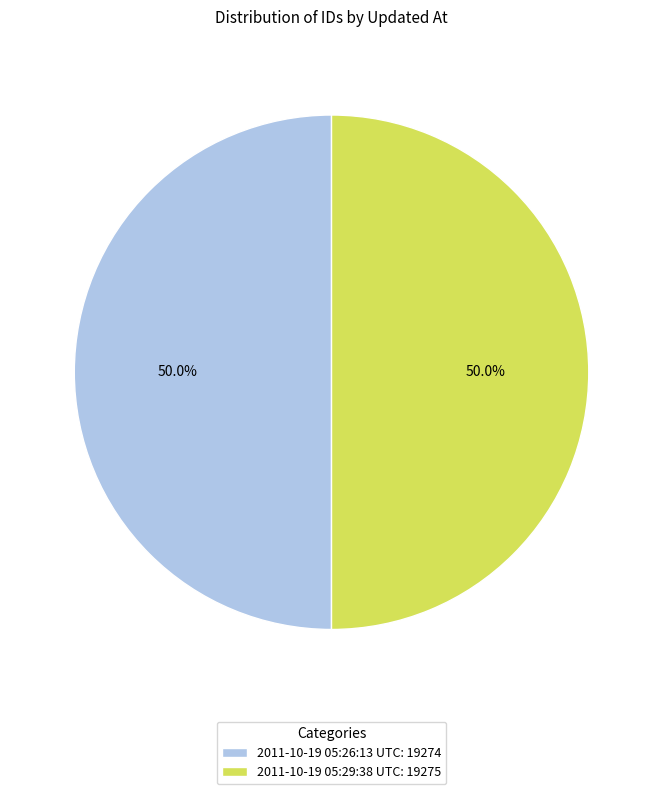

To the nearest percent, what portion does 2011-10-19 05:29:38 UTC represent?

50%